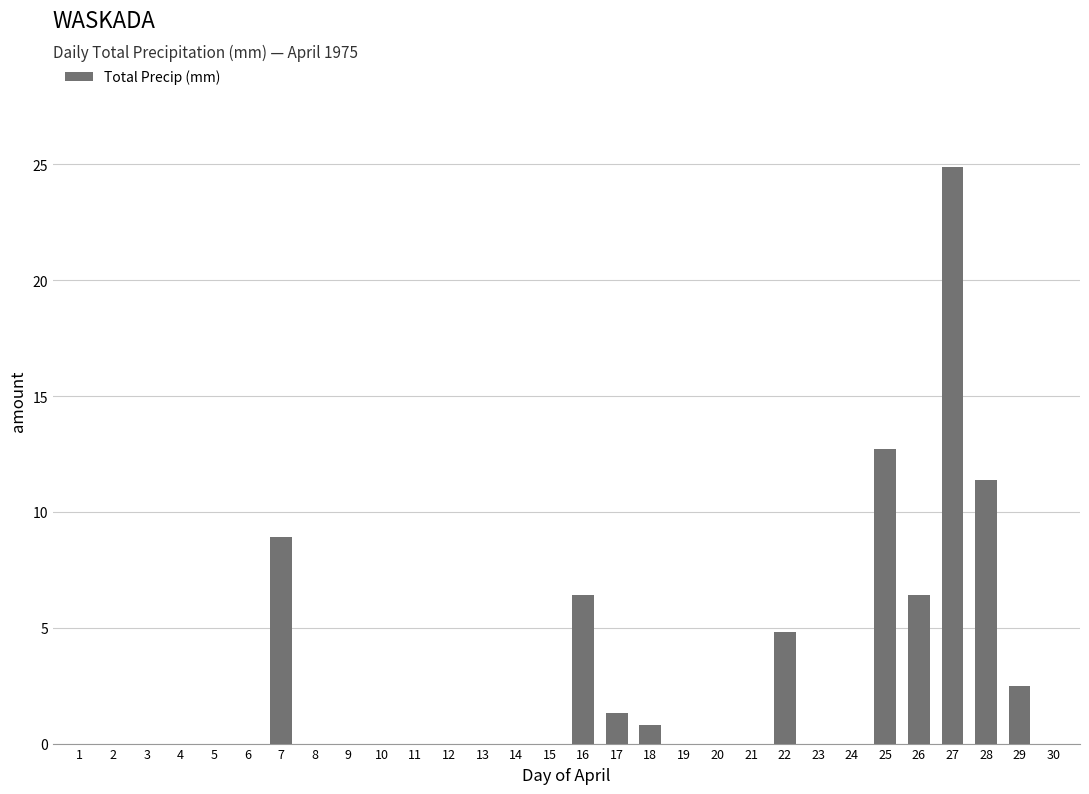

The value at 13 is 14.7. True or false?

False